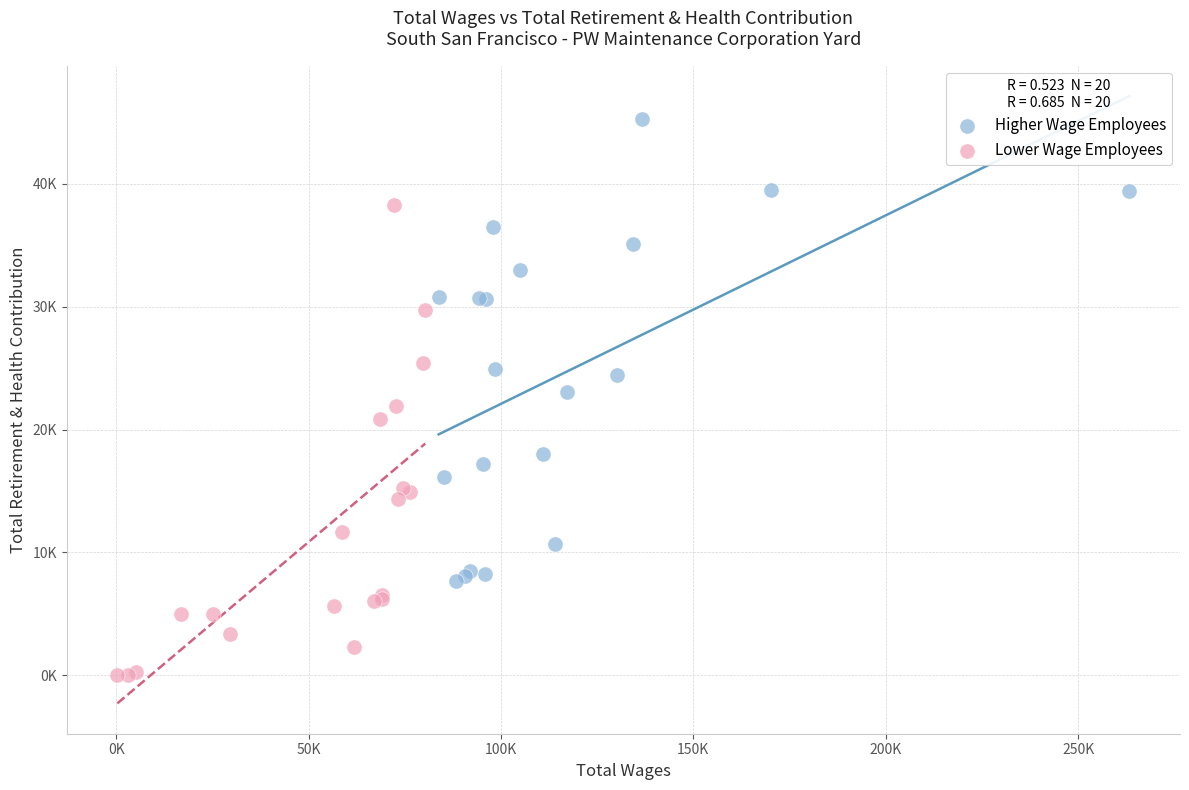

Which series has the largest Y range (max minus min)?

Lower Wage Employees